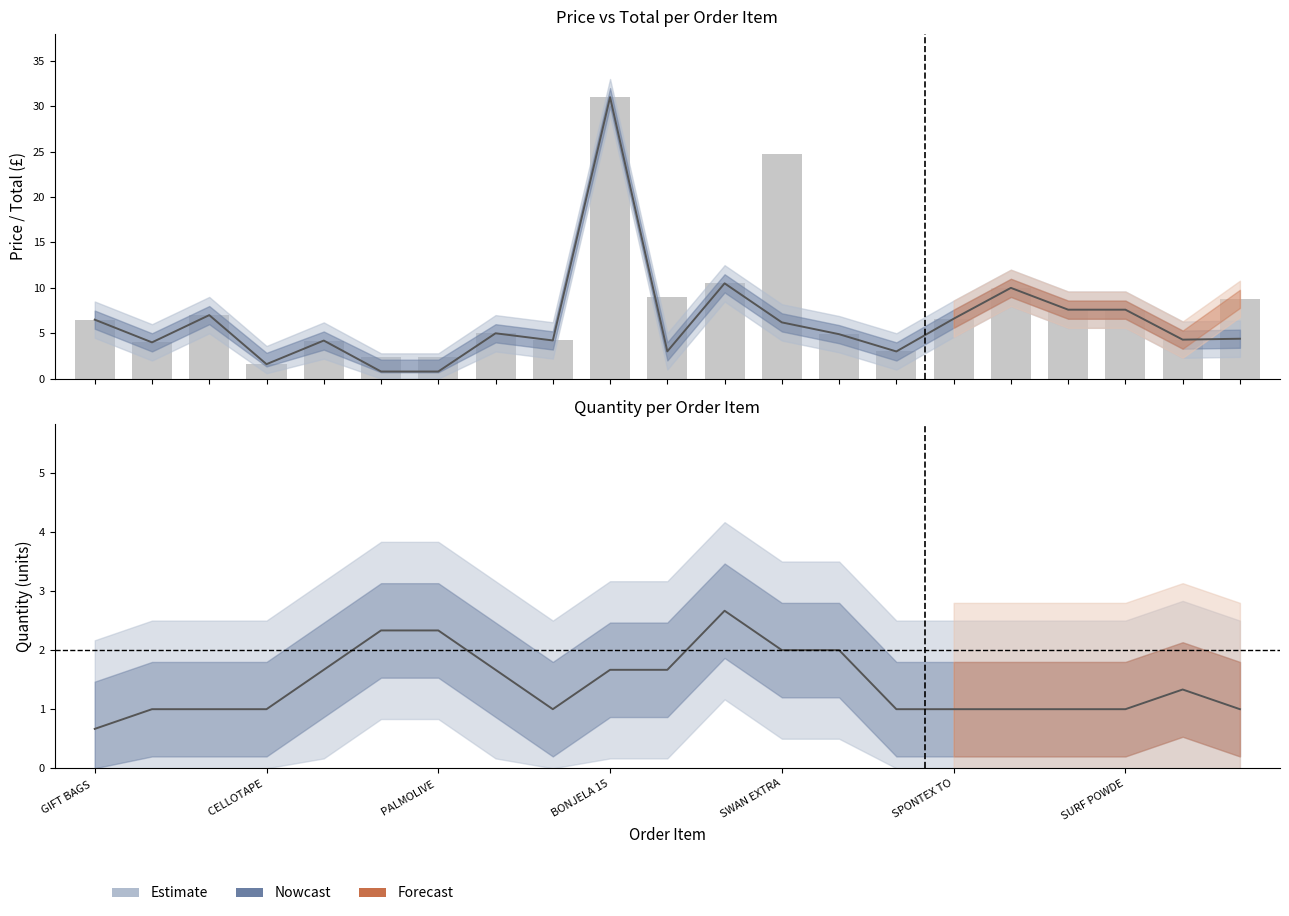

Reading right to left, transcribe all the data shown in this chart.

Price: 4.4	4.3	7.6	7.6	10.0	6.6	3.0	4.9	6.2	10.5	3.0	31.0	4.2	5.0	0.8	0.8	4.2	1.6	7.0	4.0	6.5
Total: 8.8	4.3	7.6	7.6	10.0	6.6	3.0	4.9	24.8	10.5	9.0	31.0	4.2	5.0	2.3	2.3	4.2	1.6	7.0	4.0	6.5
Qty (smooth): 1.0	1.3	1.0	1.0	1.0	1.0	1.0	2.0	2.0	2.7	1.7	1.7	1.0	1.7	2.3	2.3	1.7	1.0	1.0	1.0	0.7